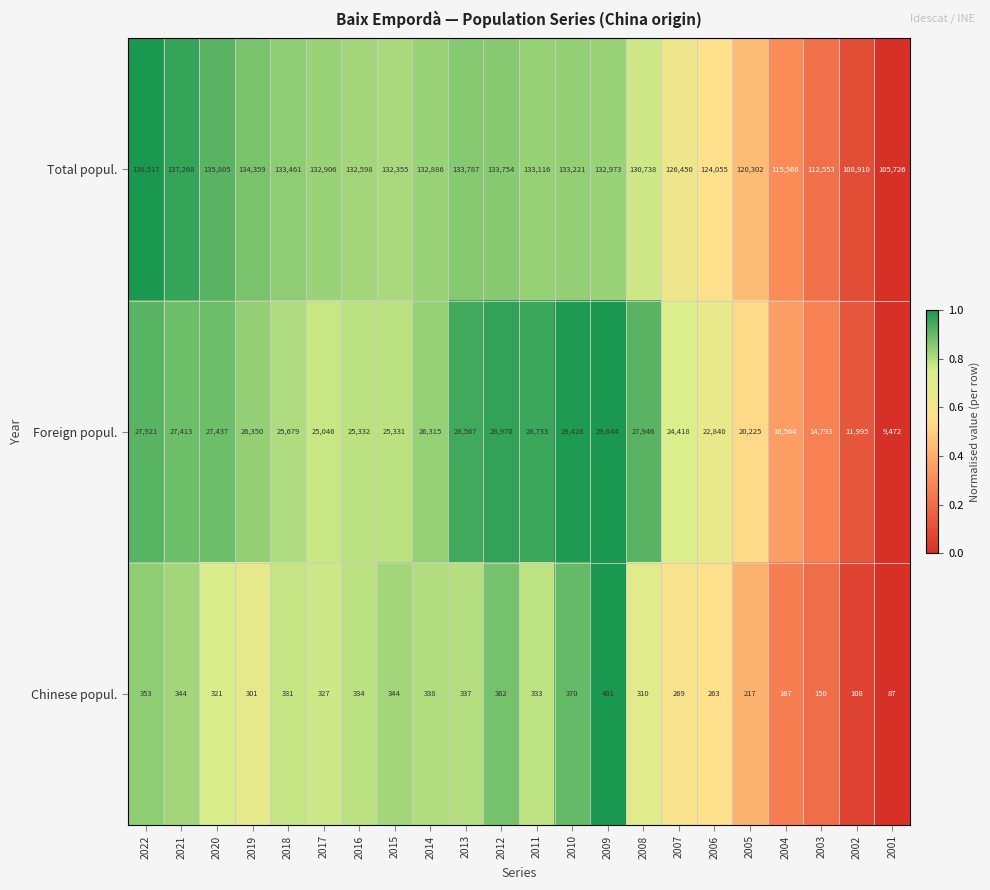

At which category does the chart reach its minimum across all series?

2001